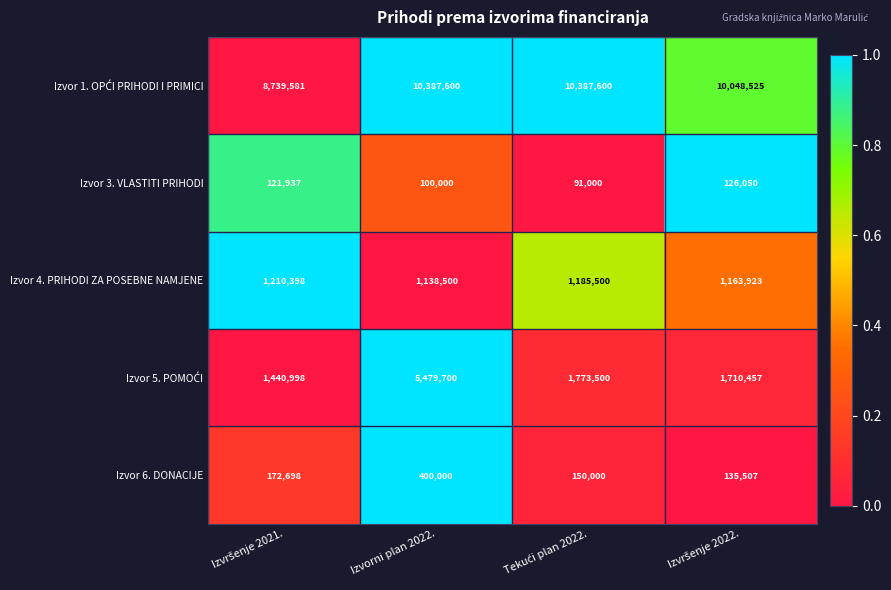

What is the maximum value shown in the chart?

10387600